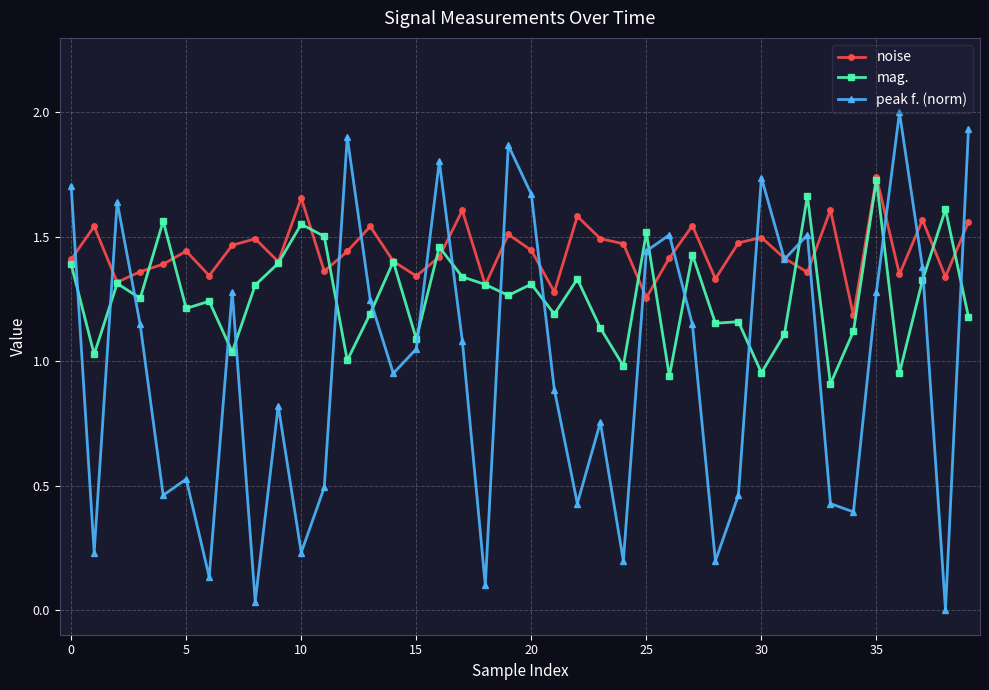

Which series has the widest spread of values?

peak f. (norm)